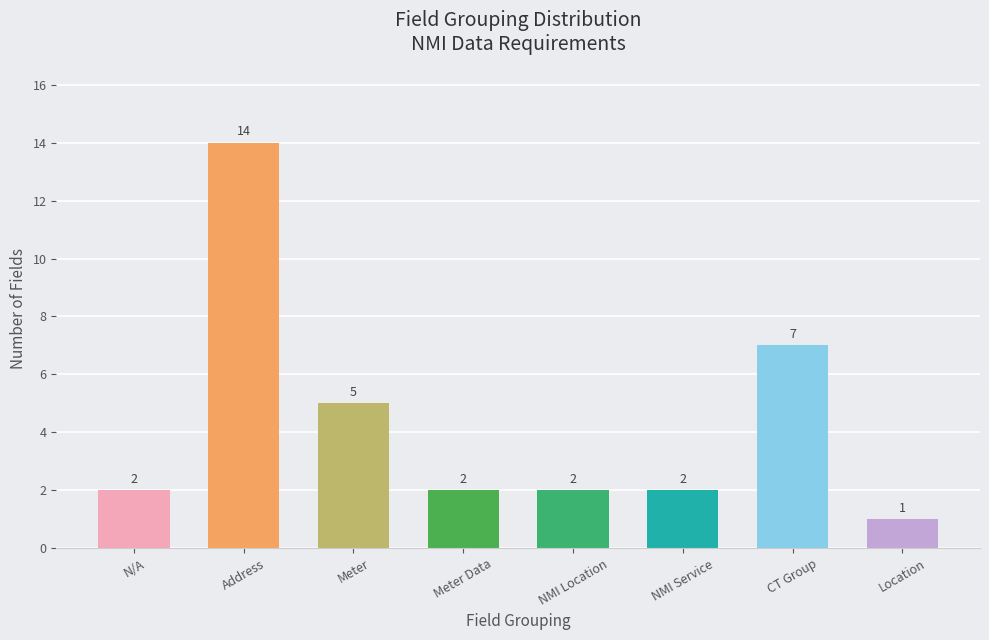

What is the sum of the values at Location and NMI Location?

3